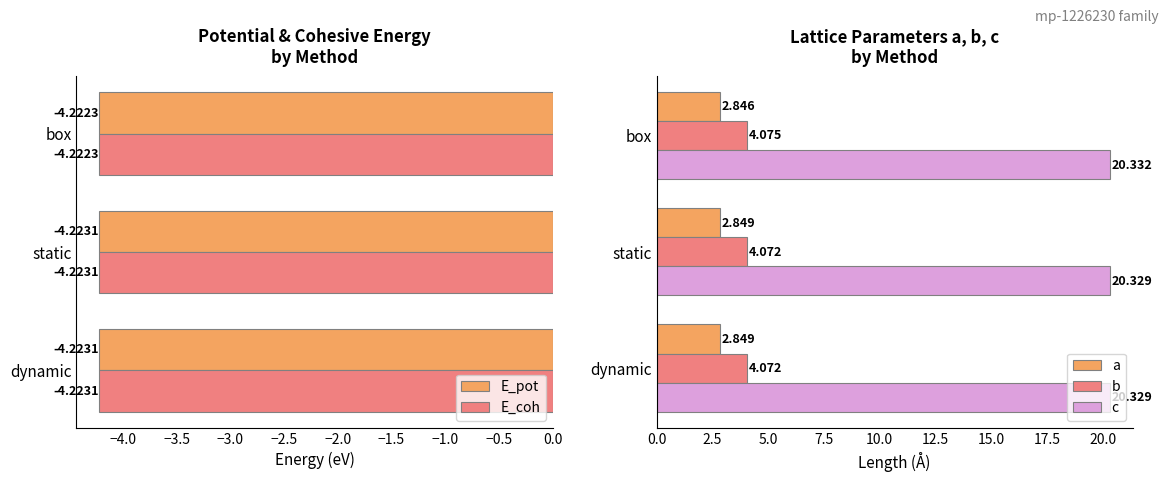

Which category has the highest value in the b series?

box